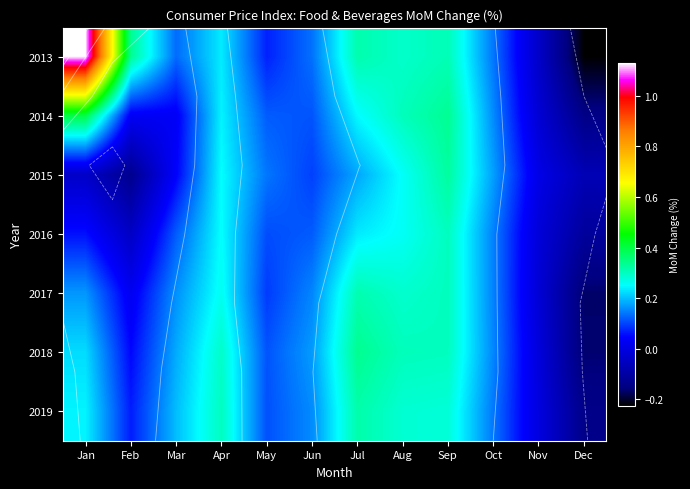

What is the spread (max minus min) of values at Apr?

0.1